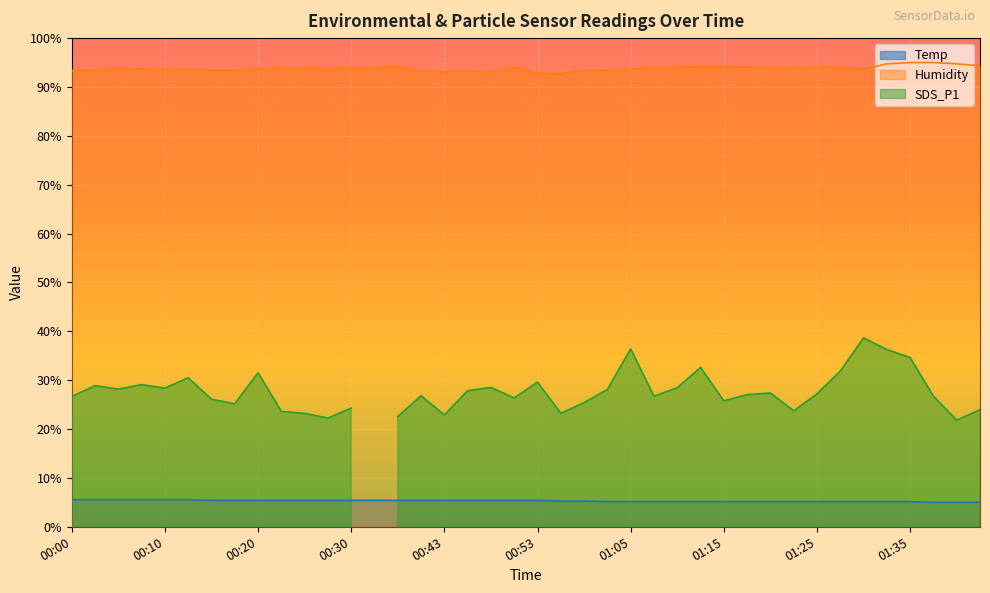

True or false: Humidity and Temp cross at least once.

False